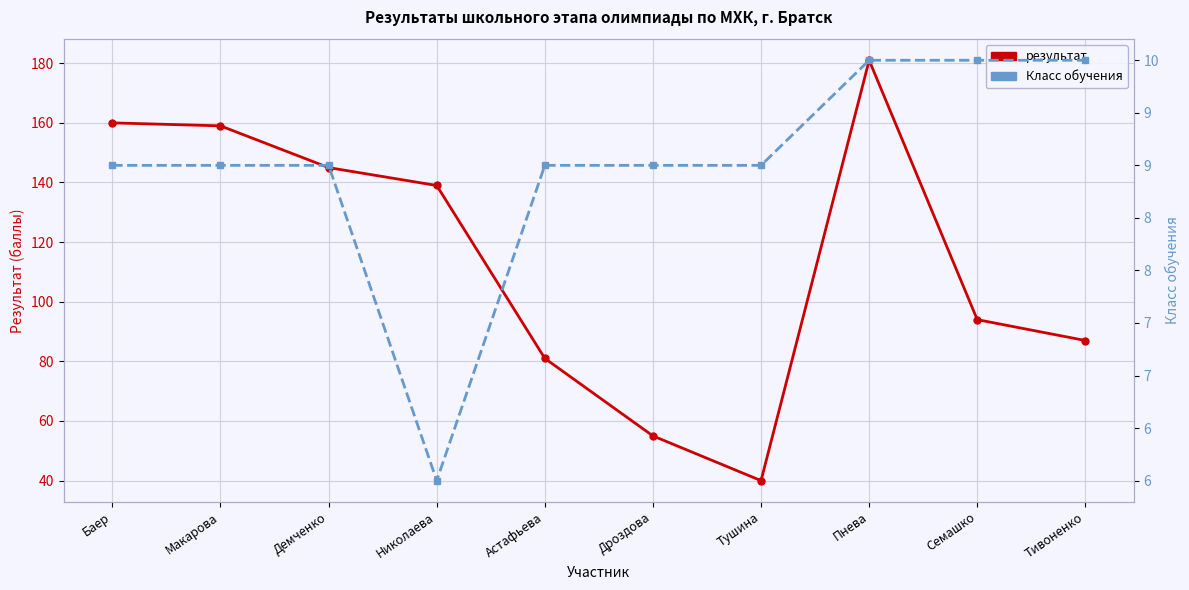

True or false: результат and Класс обучения intersect in this chart.

False